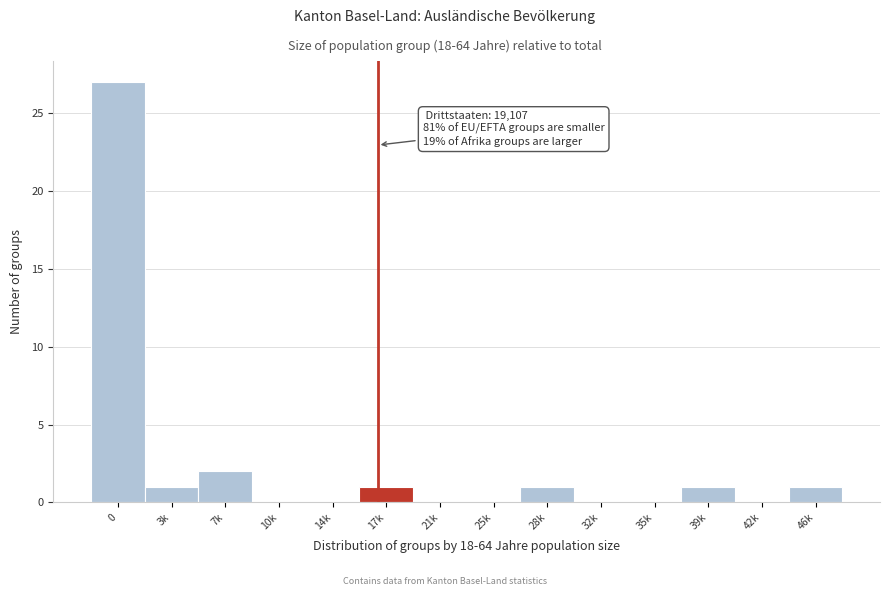

Reading right to left, list all the values displayed in this chart.

46k=1	42k=0	39k=1	35k=0	32k=0	28k=1	25k=0	21k=0	17k=1	14k=0	10k=0	7k=2	3k=1	0=27